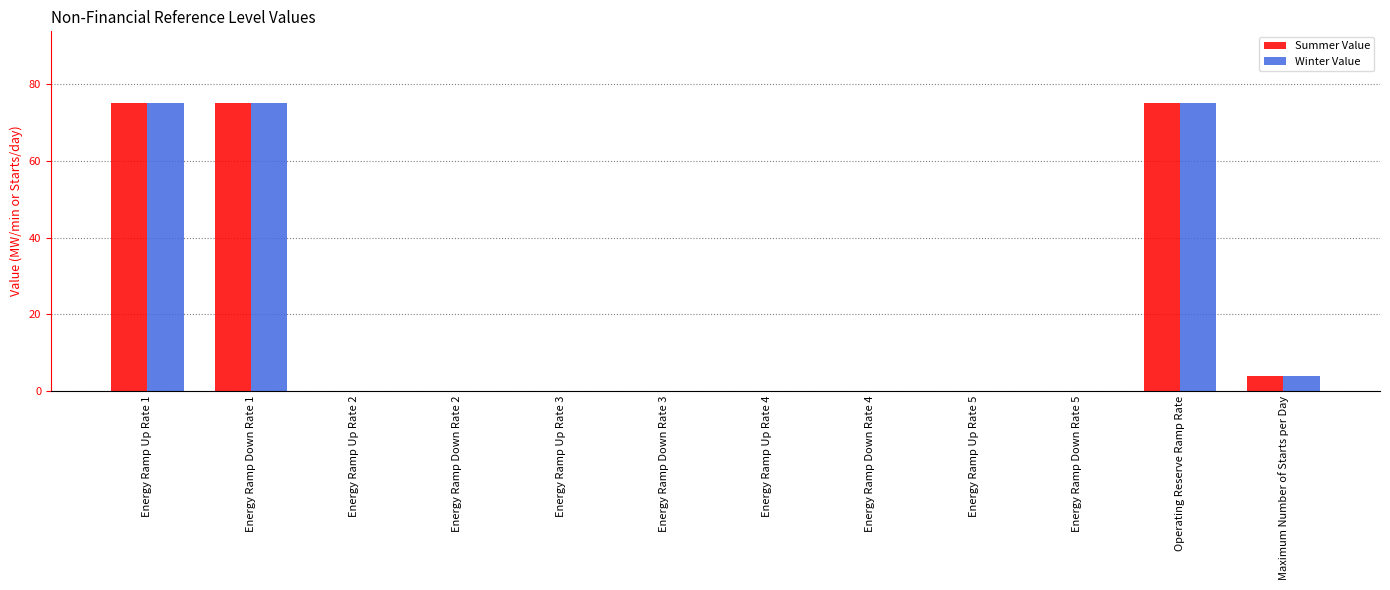

What is the total value across all series at Maximum Number of Starts per Day?

8